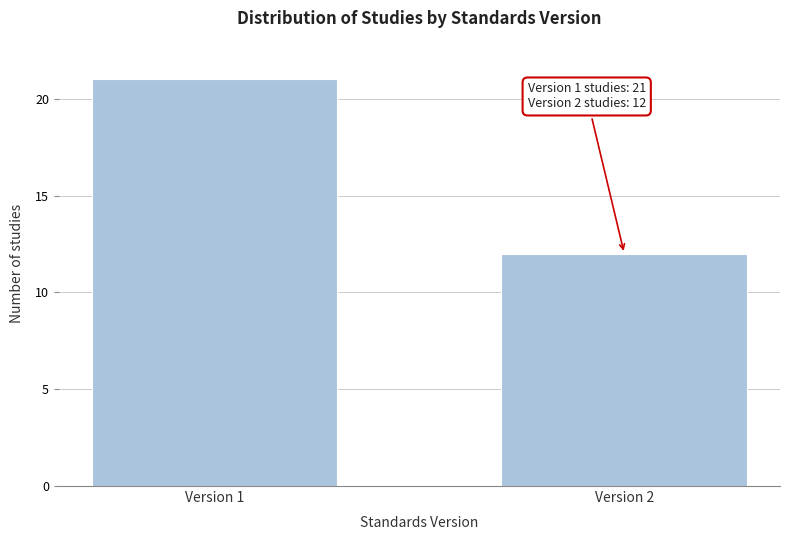

Reading left to right, transcribe all the data shown in this chart.

Version 1=21	Version 2=12